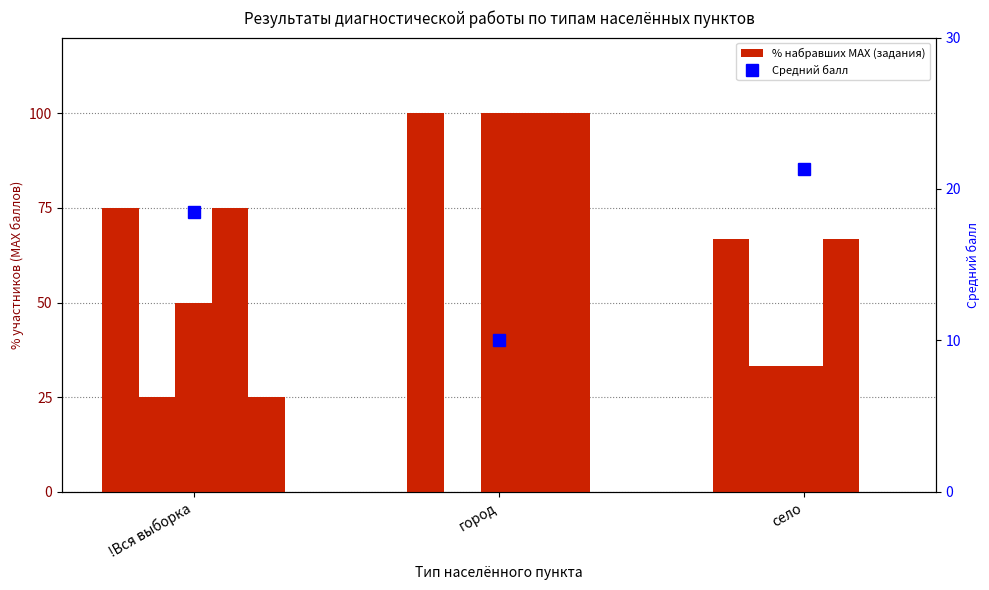

What is the sum of all задание 1 values?

241.7